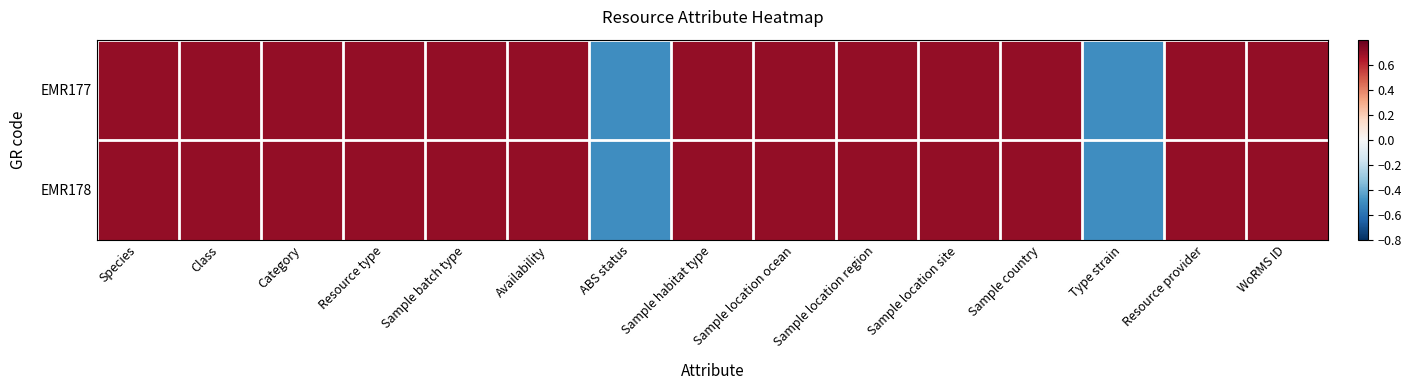

What is the smallest value displayed?

-0.5